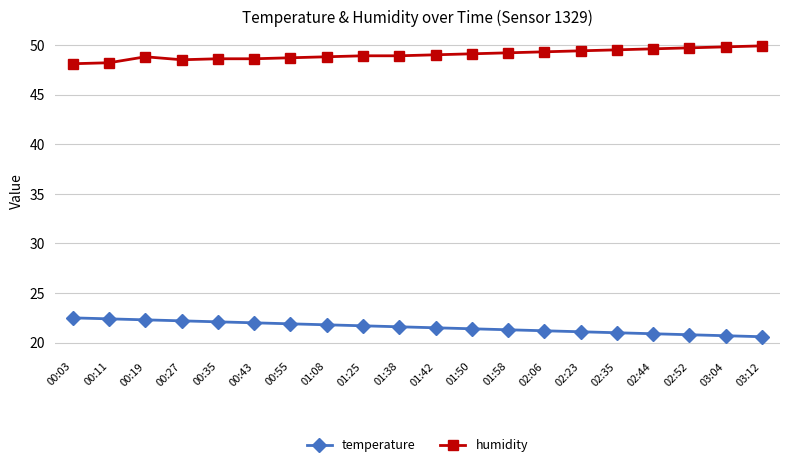

What is the spread (max minus min) of values at 00:11?

25.8